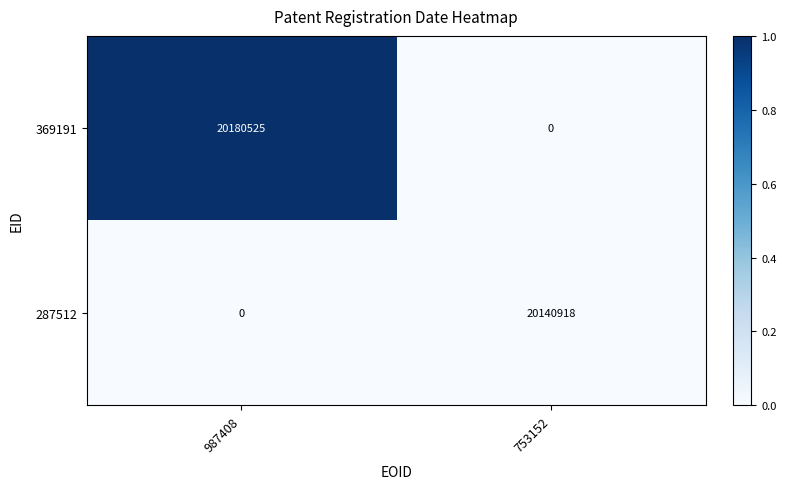

Count the number of data series in this chart.

2